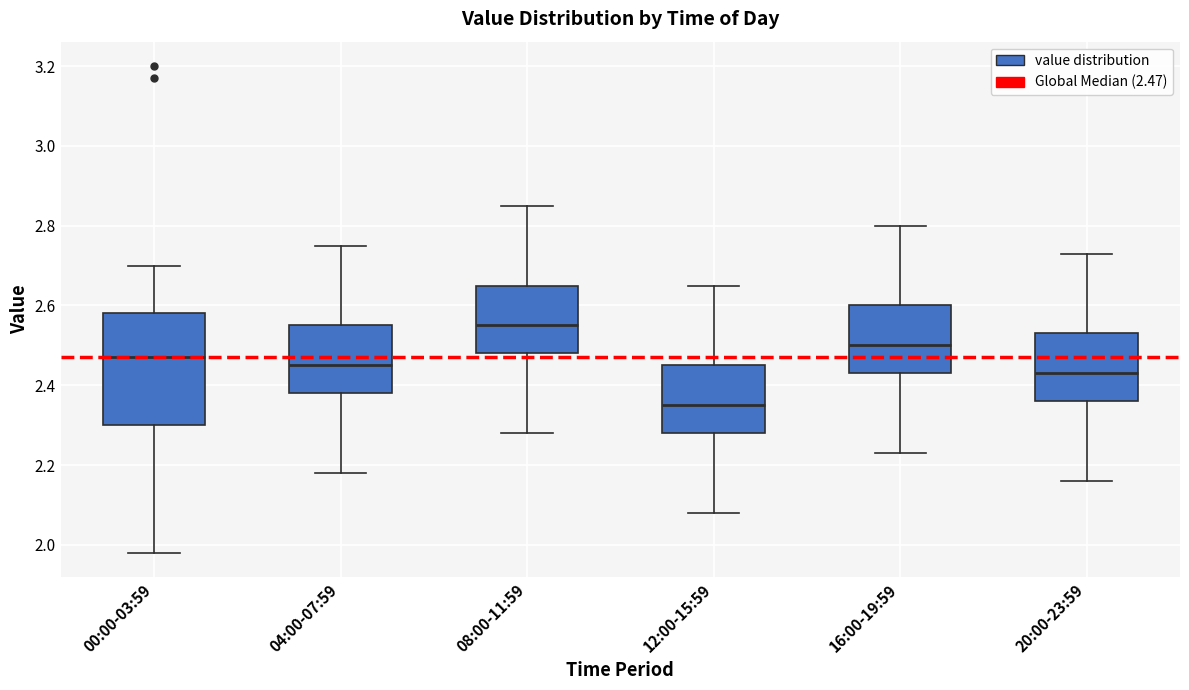

Reading left to right, transcribe this box plot: for each box, give where its median line is, the range the box spans, and where its two whiskers end, as read against the y-axis. The values are not printed on the chart, so give them approximately, as read against the axis.

00:00-03:59: median 2.48, box 2.30 to 2.58, whiskers 1.98 to 2.70
04:00-07:59: median 2.46, box 2.38 to 2.56, whiskers 2.18 to 2.76
08:00-11:59: median 2.56, box 2.48 to 2.66, whiskers 2.28 to 2.86
12:00-15:59: median 2.36, box 2.28 to 2.46, whiskers 2.08 to 2.66
16:00-19:59: median 2.50, box 2.44 to 2.60, whiskers 2.24 to 2.80
20:00-23:59: median 2.44, box 2.36 to 2.54, whiskers 2.16 to 2.74